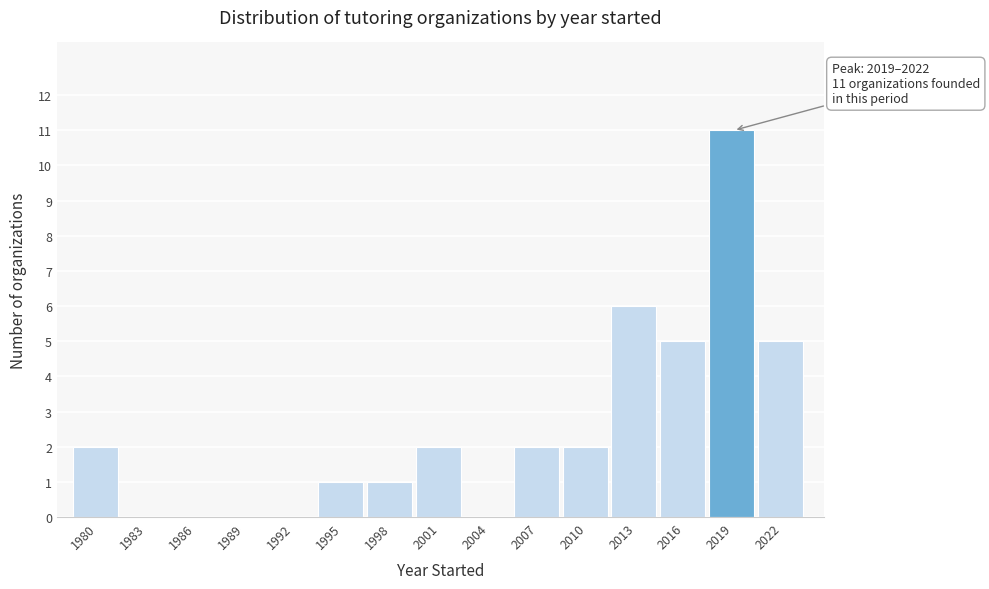

Reading left to right, what are all the values shown in this chart?

1980=2	1983=0	1986=0	1989=0	1992=0	1995=1	1998=1	2001=2	2004=0	2007=2	2010=2	2013=6	2016=5	2019=11	2022=5